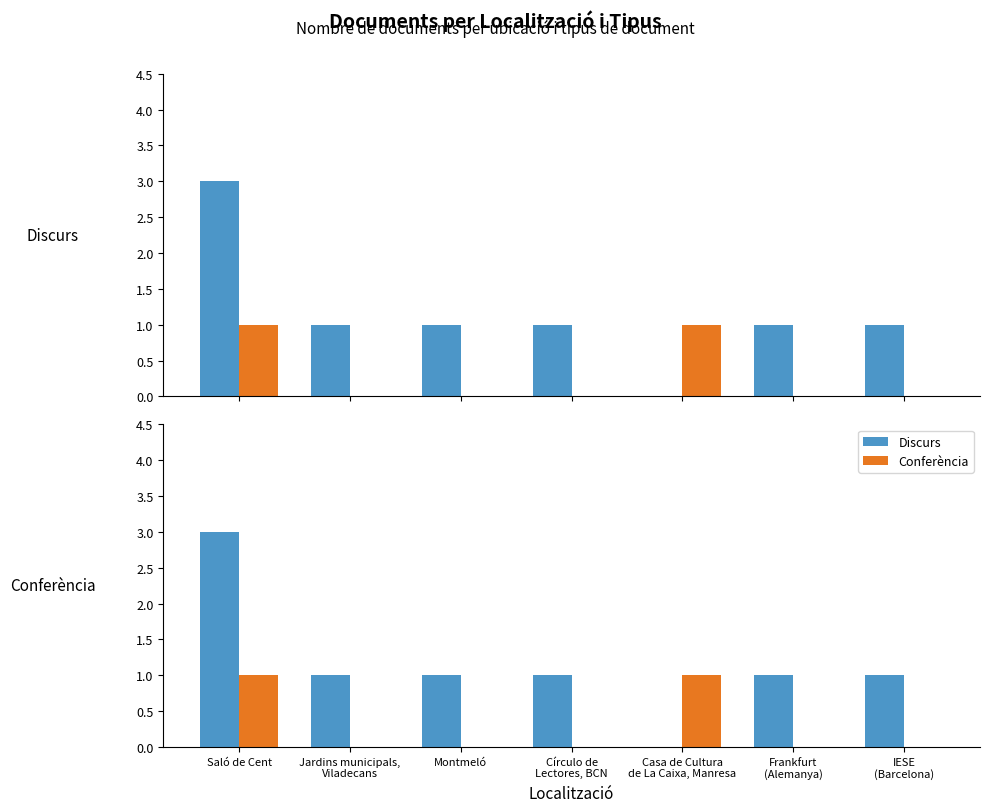

The Discurs series shows 0 at Casa de Cultura
de La Caixa, Manresa. True or false?

True